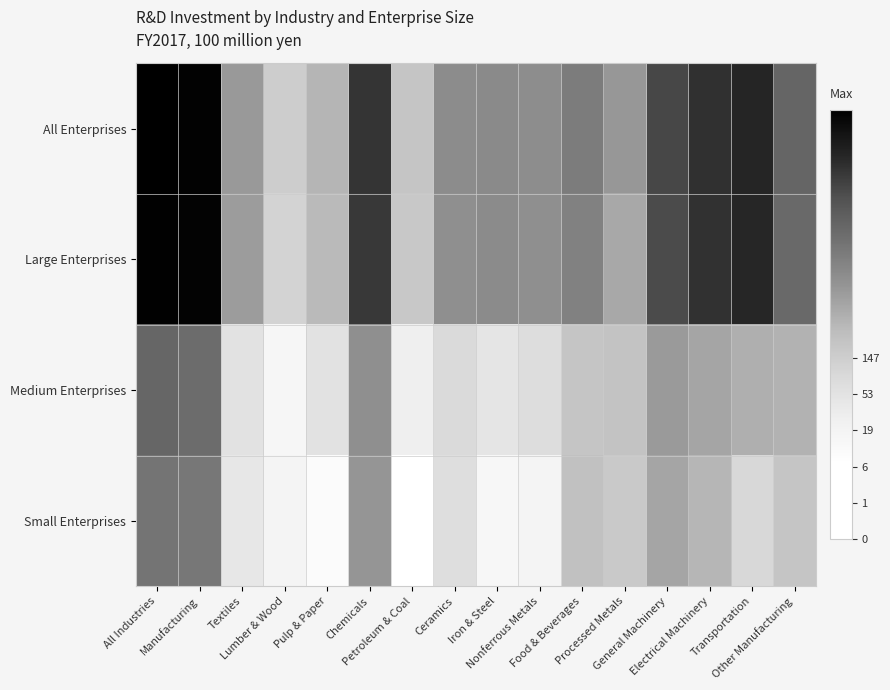

At Other Manufacturing, list the series in order from smallest to largest.

Small Enterprises, Medium Enterprises, Large Enterprises, All Enterprises